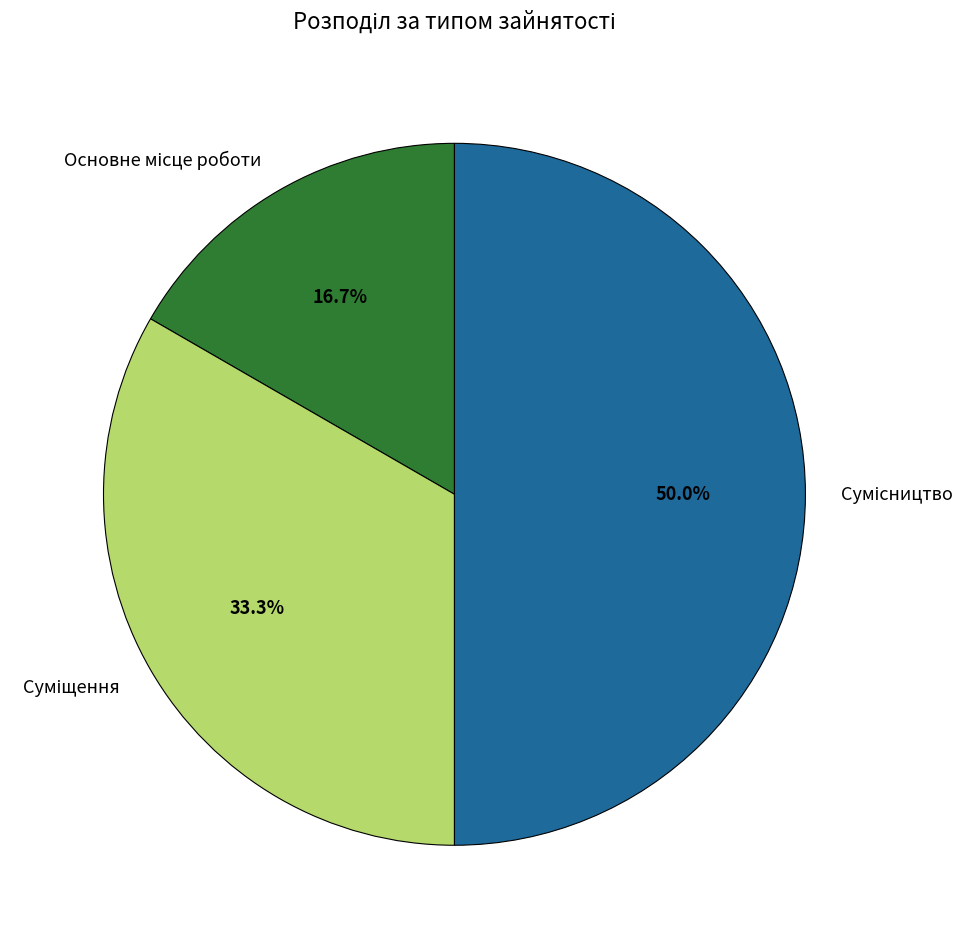

What is the ratio of the value at Суміщення to the value at Сумісництво?

0.7